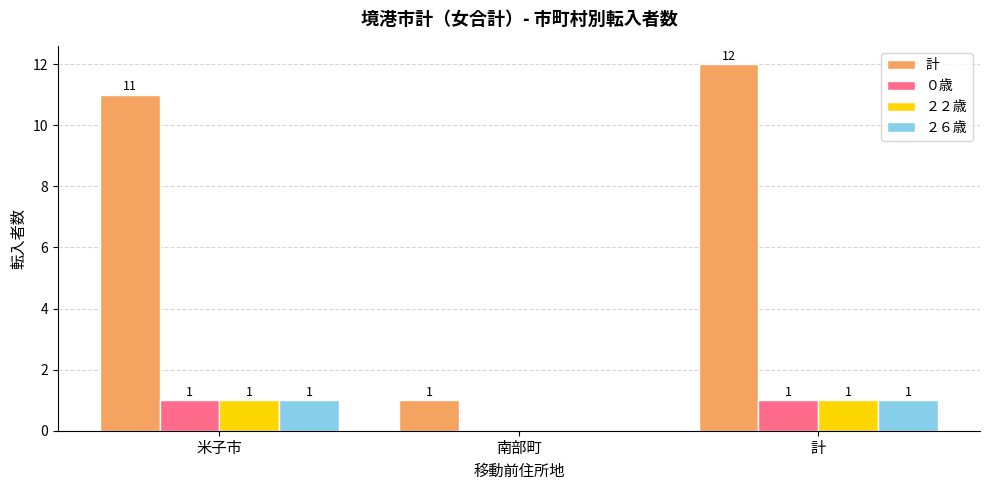

The value of ２６歳 at 米子市 is 1. True or false?

True